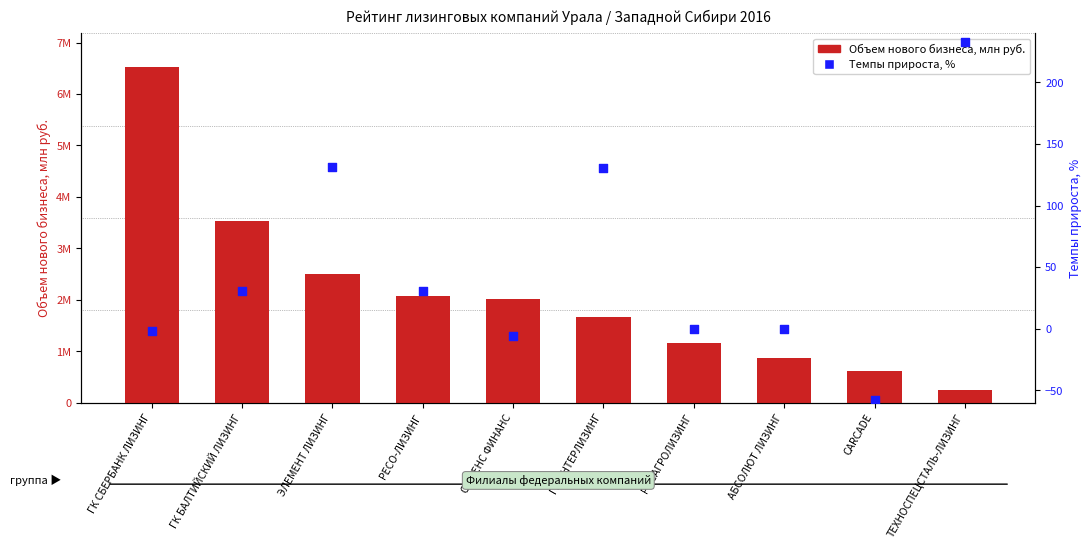

What are all the series names shown in the legend?

Объем нового бизнеса, млн руб., Темпы прироста, %